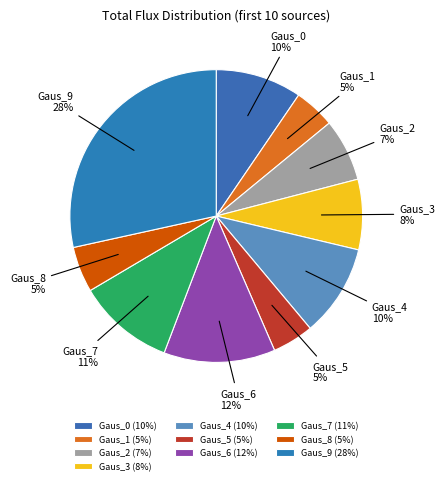

Between Gaus_2 and Gaus_5, which is larger?

Gaus_2